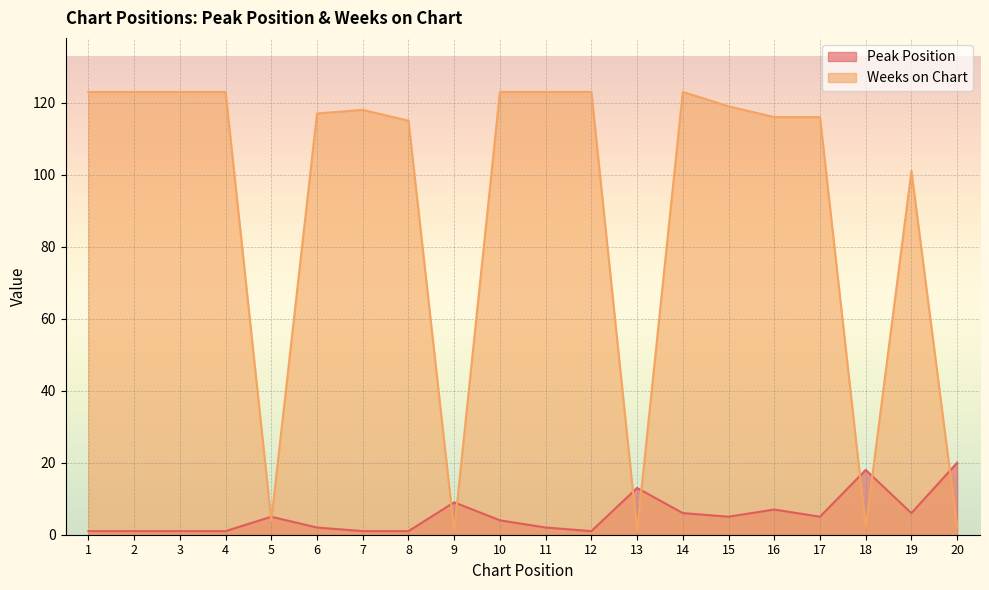

Reading right to left, list all the values displayed in this chart.

Peak Position: 20	6	18	5	7	5	6	13	1	2	4	9	1	1	2	5	1	1	1	1
Weeks on Chart: 2	101	2	116	116	119	123	1	123	123	123	1	115	118	117	4	123	123	123	123